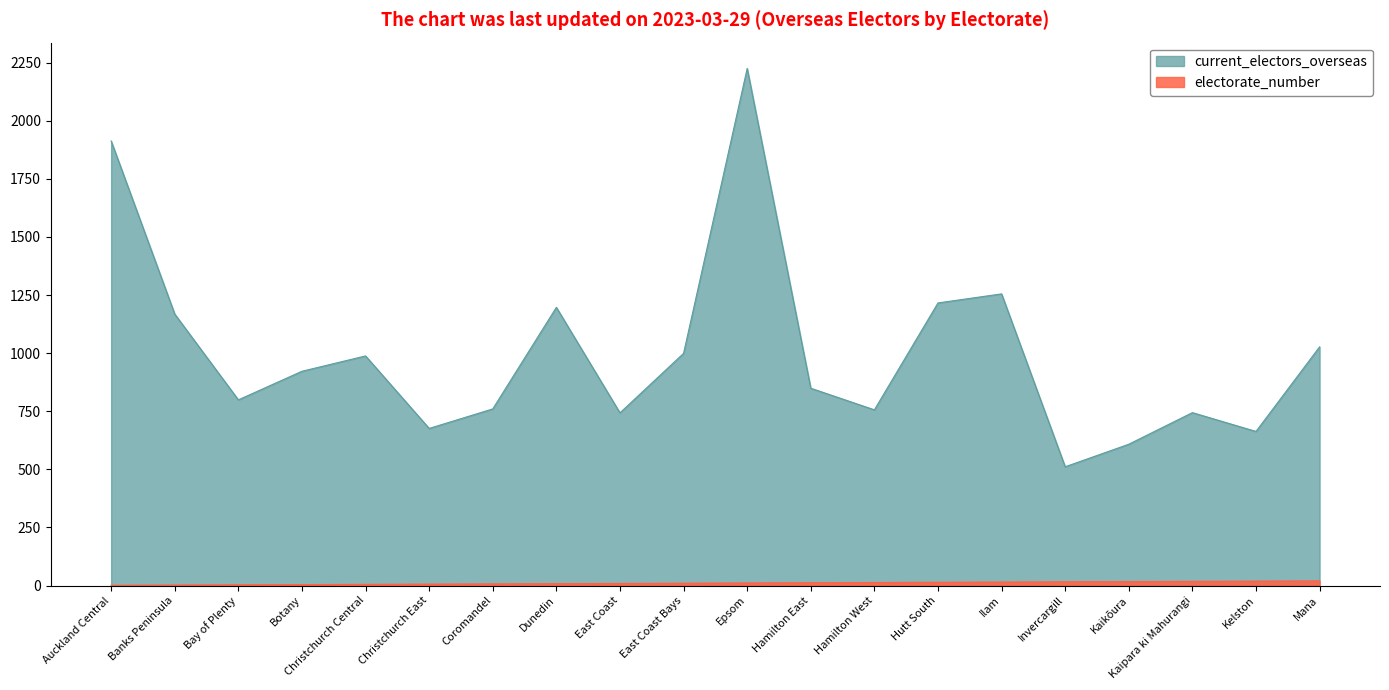

At which category is the sum across all series the highest?

Epsom